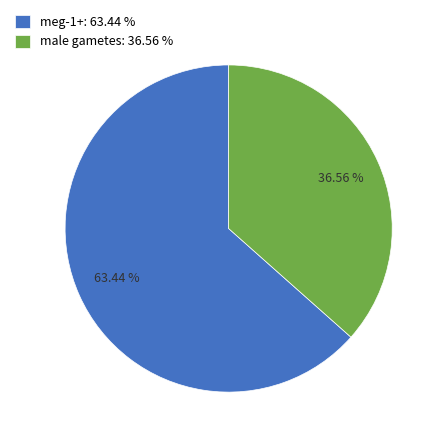

To the nearest percent, what percentage of the pie is meg-1+?

63%